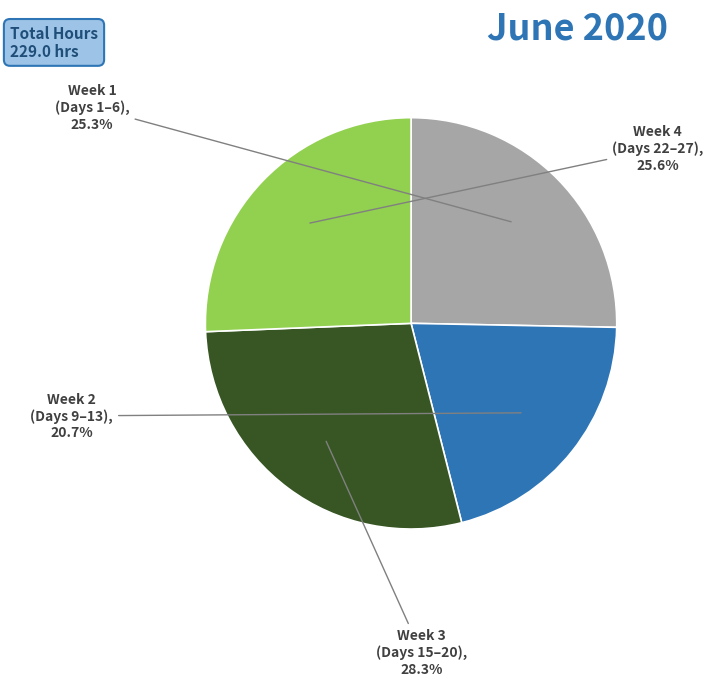

Does any single category account for the majority?

No